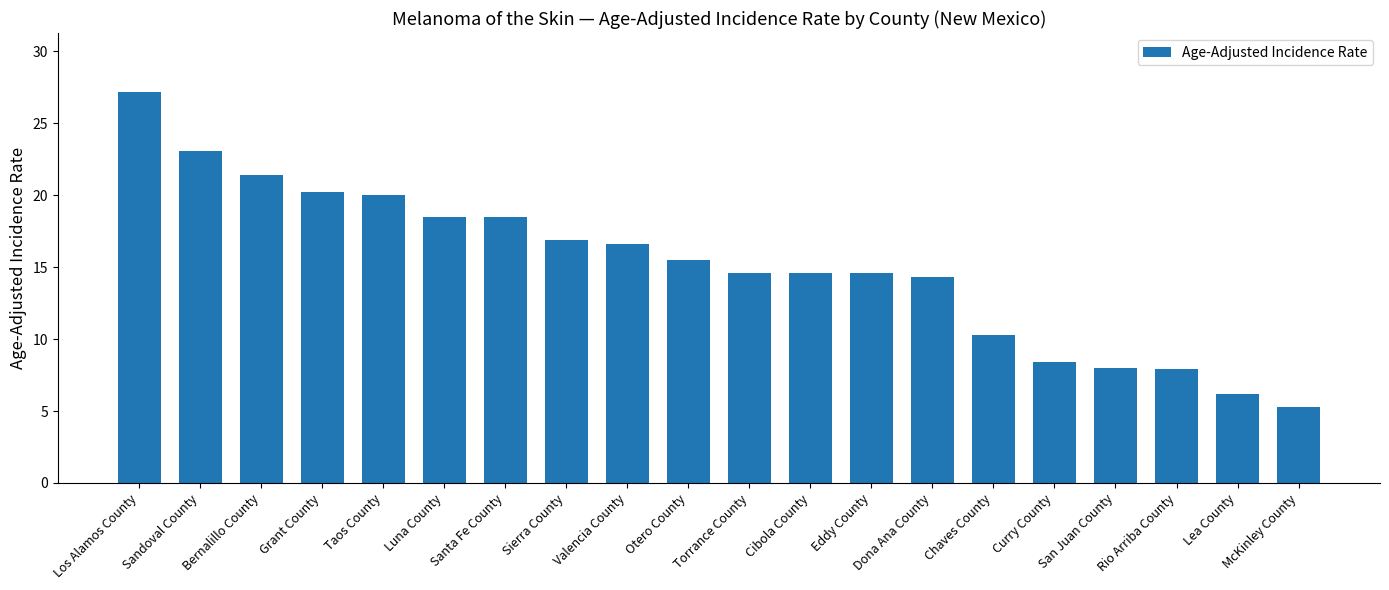

How many values are below 15?

10